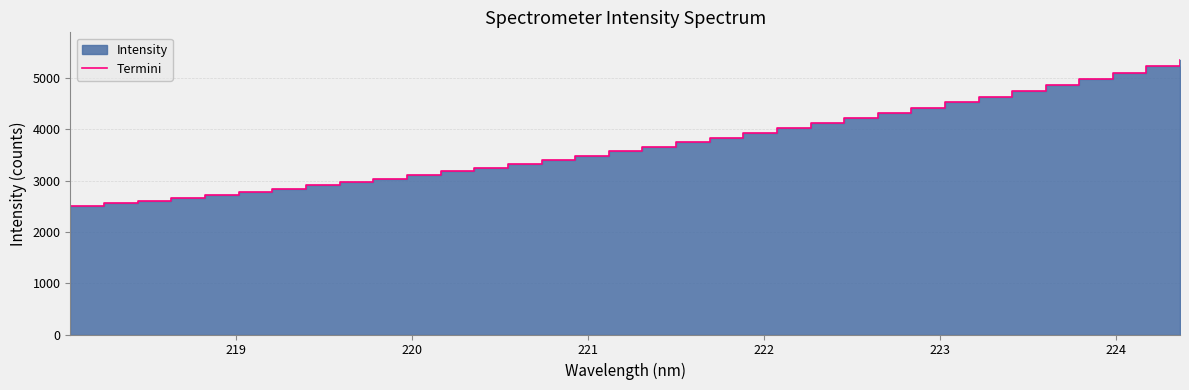

Reading left to right, extract all data points from this chart.

2503.2	2556.5	2608.9	2669.0	2724.5	2780.2	2841.8	2906.5	2973.9	3039.5	3108.2	3177.2	3252.8	3329.7	3409.1	3486.8	3575.1	3661.7	3745.1	3828.3	3921.0	4015.8	4117.3	4218.1	4319.6	4422.7	4528.8	4635.4	4755.4	4867.4	4982.4	5104.4	5226.6	5354.0